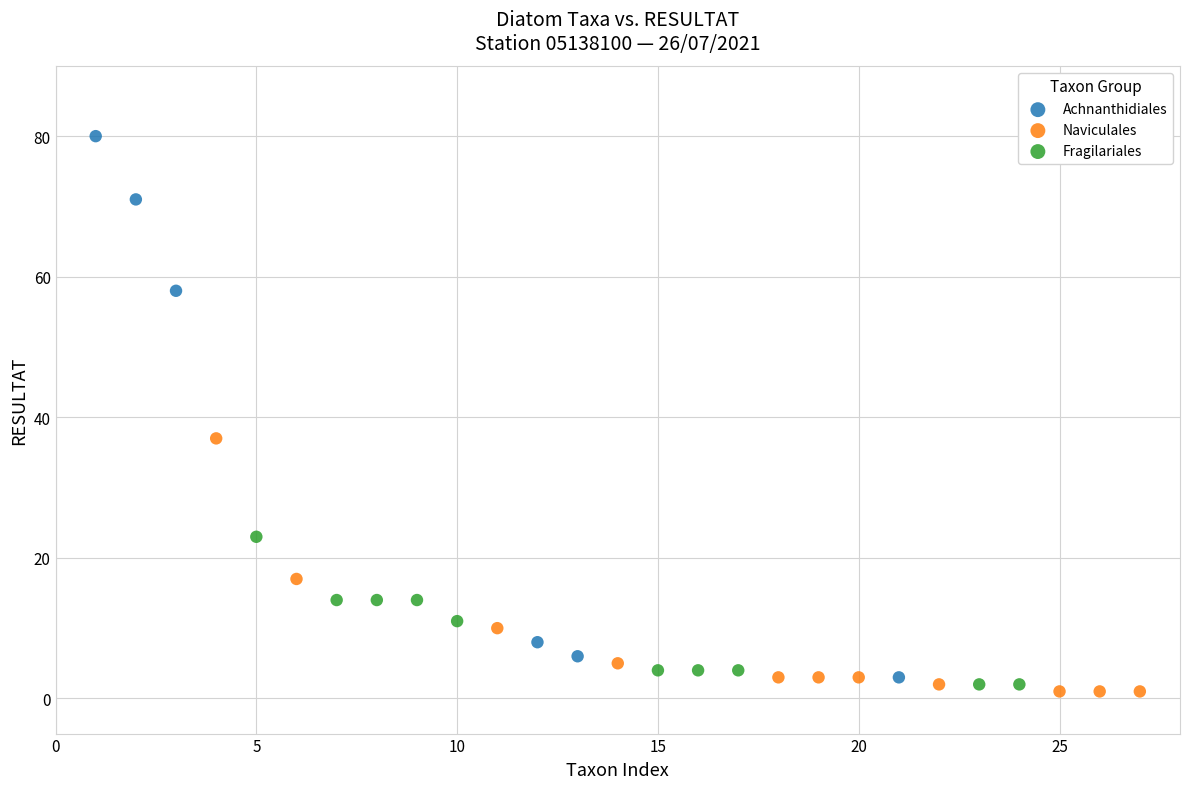

Which series contains the highest Y value?

Achnanthidiales